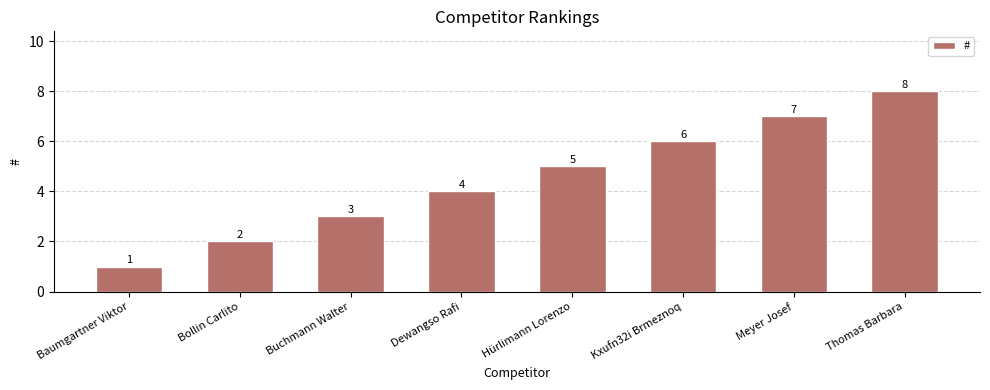

List the labels in order of value, smallest first.

Baumgartner Viktor, Bollin Carlito, Buchmann Walter, Dewangso Rafi, Hürlimann Lorenzo, Kxufn32i Brmeznoq, Meyer Josef, Thomas Barbara